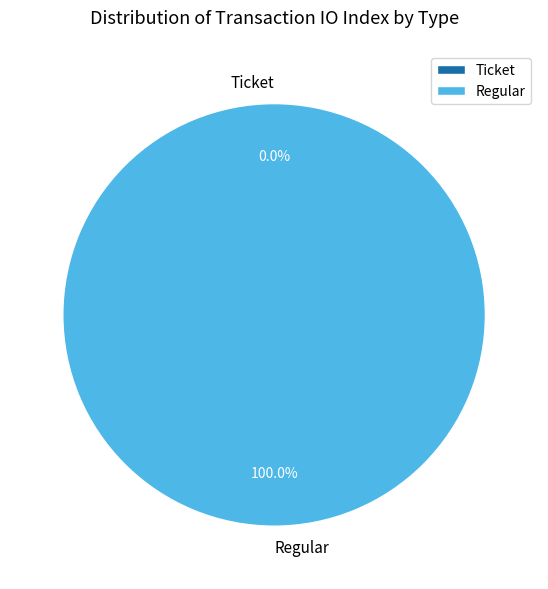

What is the largest slice in the pie chart?

Regular